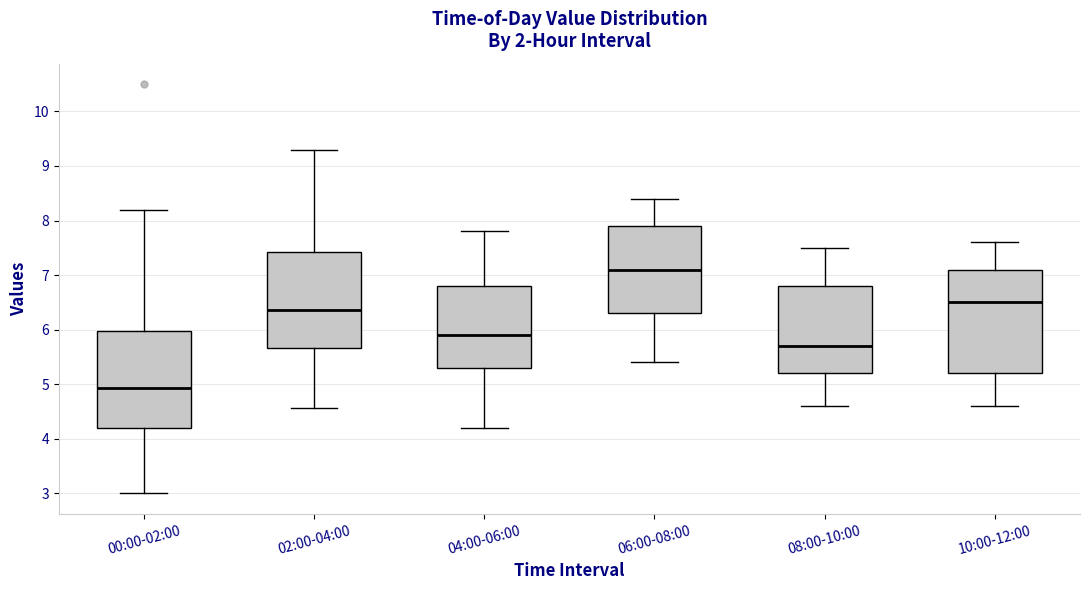

Where is the upper edge of the box for 10:00-12:00 on the y-axis? The values are not printed on the chart, so give them approximately, as read against the axis.

7.1